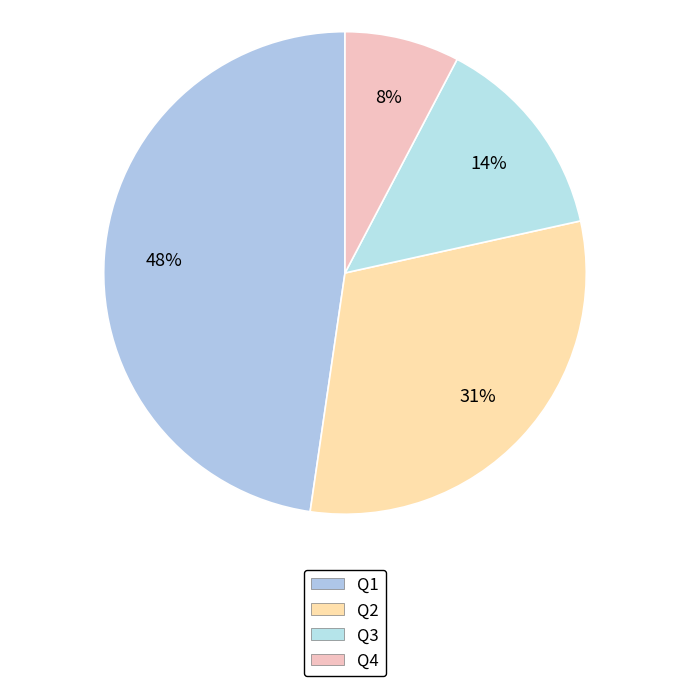

To the nearest percent, what portion does Q3 represent?

14%